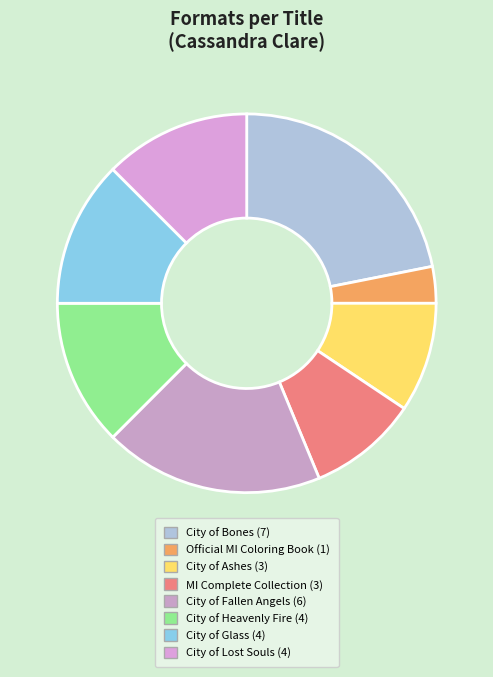

Which slice is the largest?

City of Bones